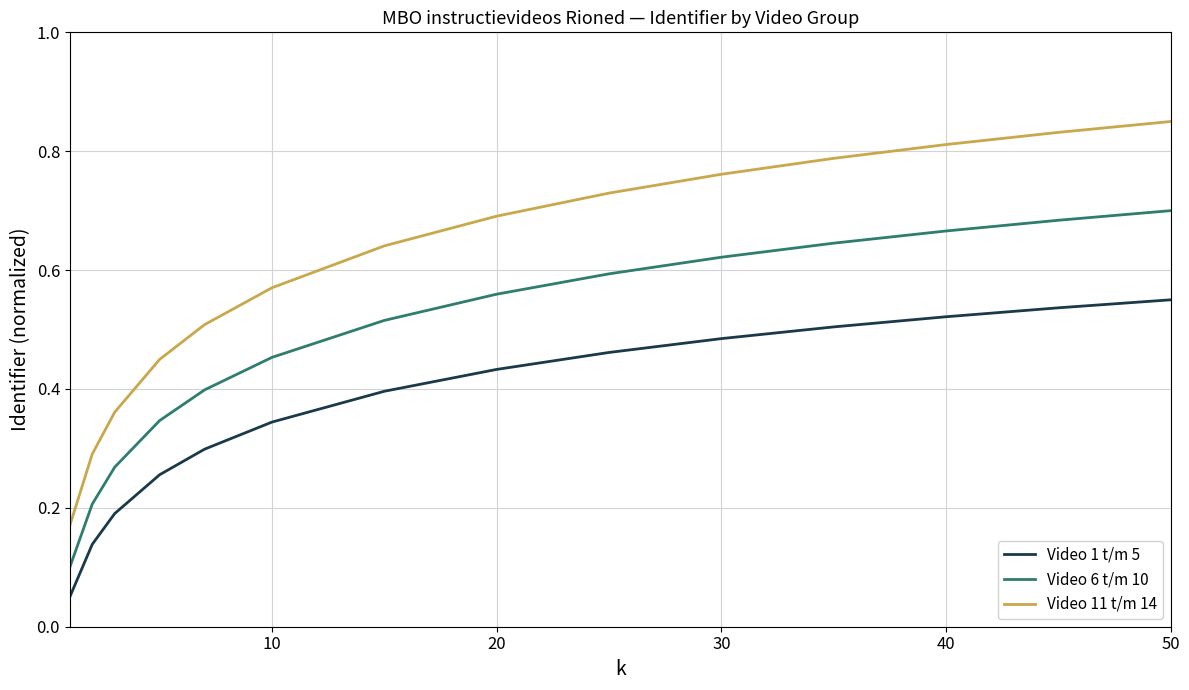

True or false: Video 1 t/m 5 and Video 11 t/m 14 intersect in this chart.

False